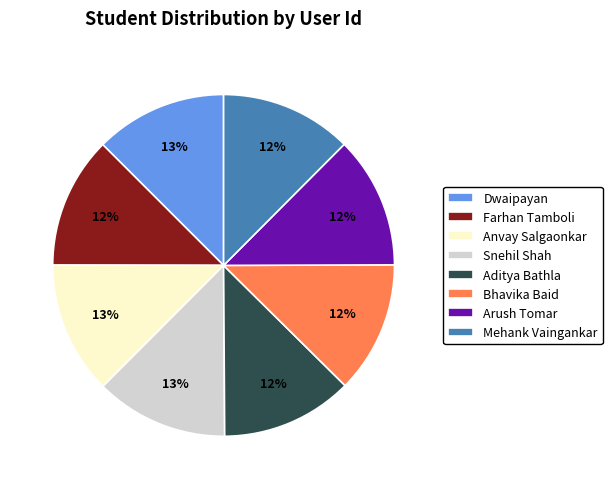

To the nearest percent, what portion does Farhan Tamboli represent?

12%